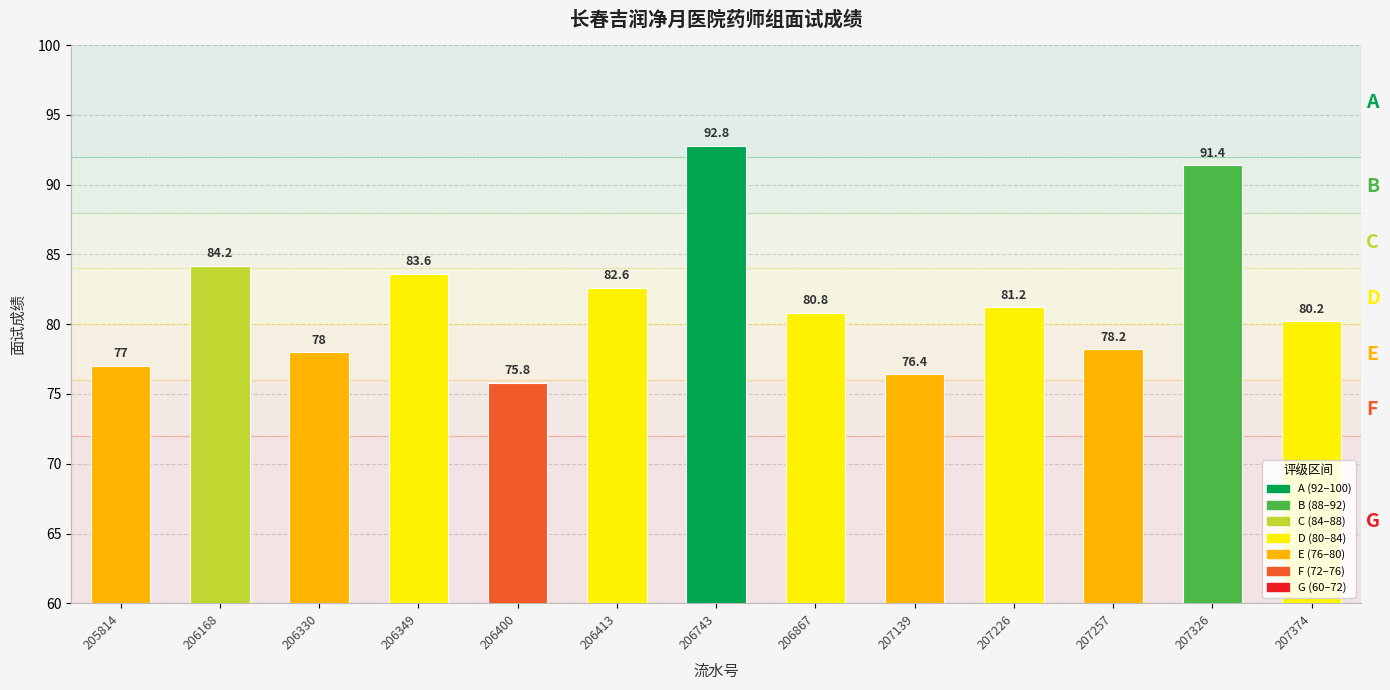

Rank the categories by value from highest to lowest.

206743, 207326, 206168, 206349, 206413, 207226, 206867, 207374, 207257, 206330, 205814, 207139, 206400